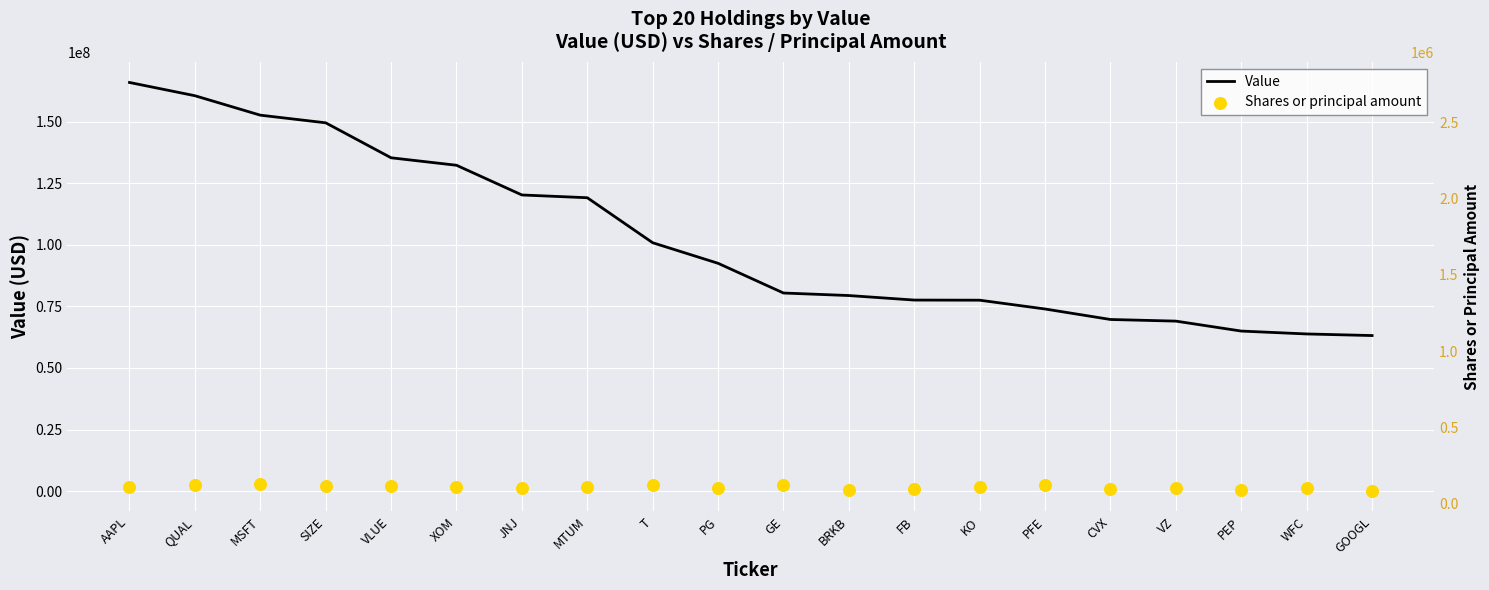

Which series has the widest spread of Y values?

Value